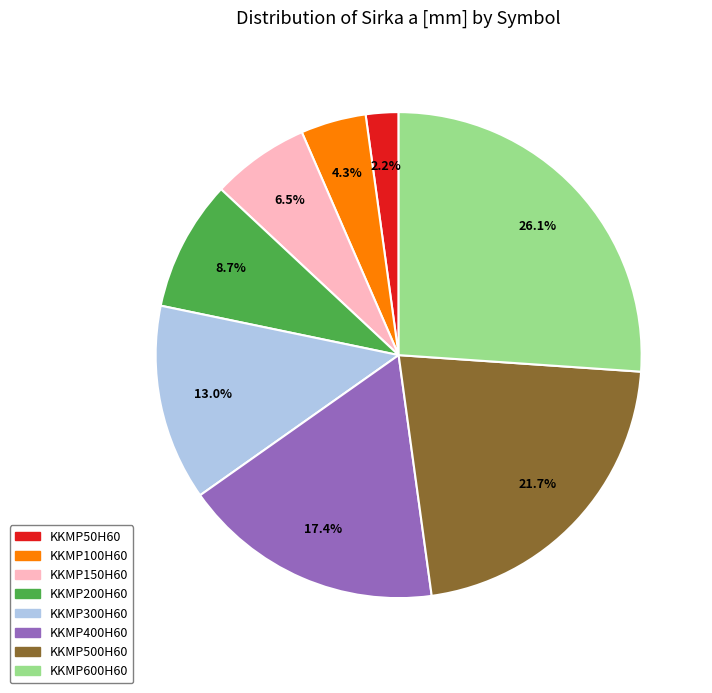

Which slice is the largest?

KKMP600H60